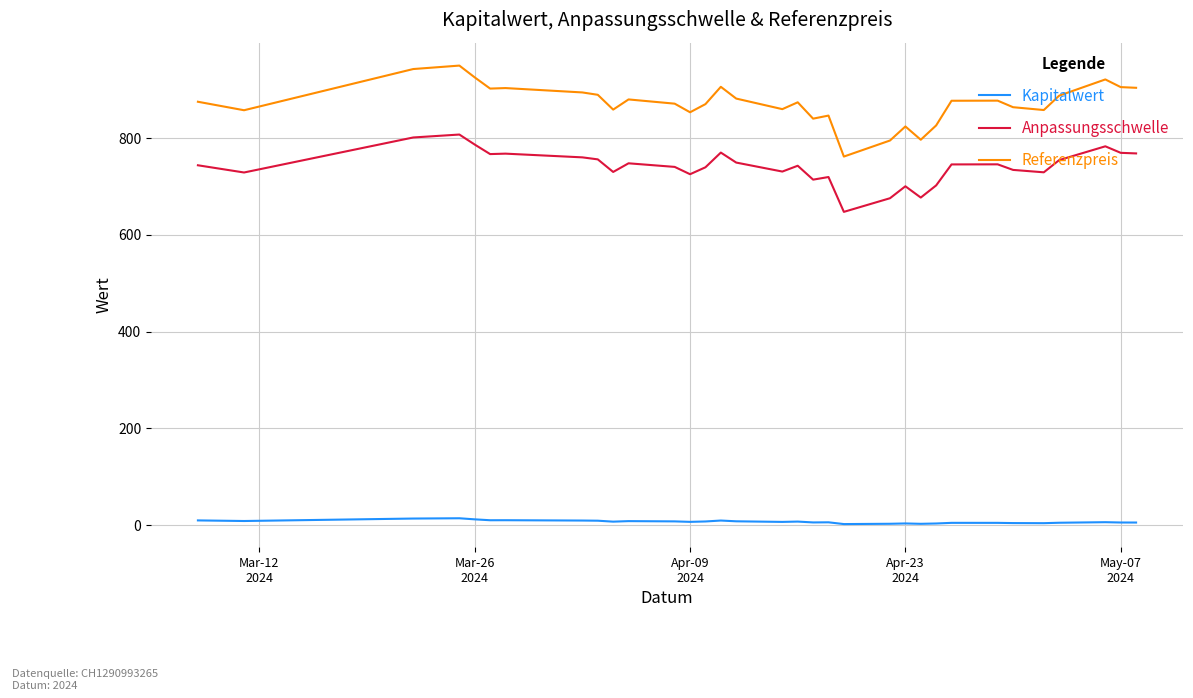

Does the chart have visible grid lines?

Yes